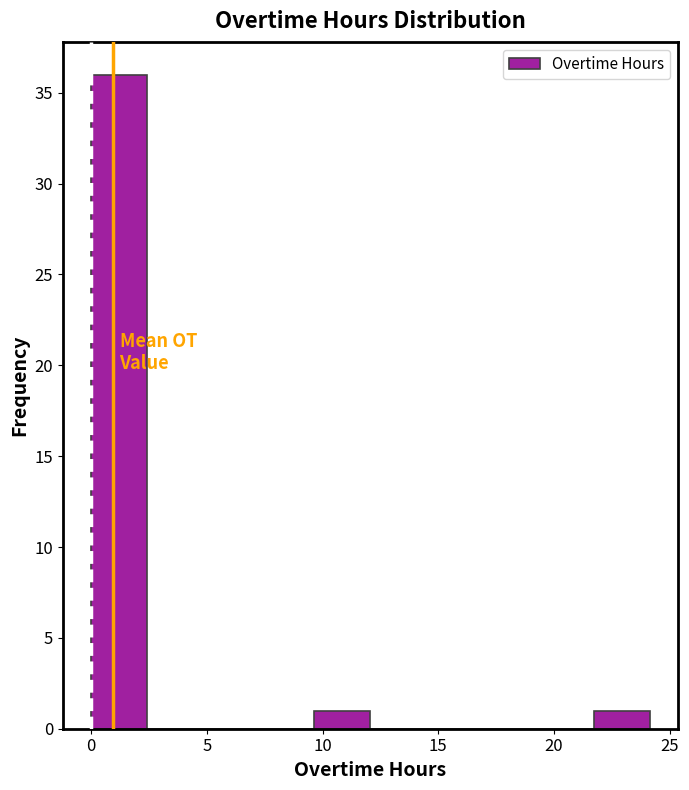

Reading left to right, transcribe this chart: for each bar, give the range it covers on the x-axis and its height. Neither the bar edges nor the heights are printed on the chart, so give them approximately, as read against the axes.

0.0 to 2.5: 36
2.5 to 5.0: 0
5.0 to 7.0: 0
7.0 to 9.5: 0
9.5 to 12.0: 1
12.0 to 14.5: 0
14.5 to 17.0: 0
17.0 to 19.5: 0
19.5 to 21.5: 0
21.5 to 24.0: 1